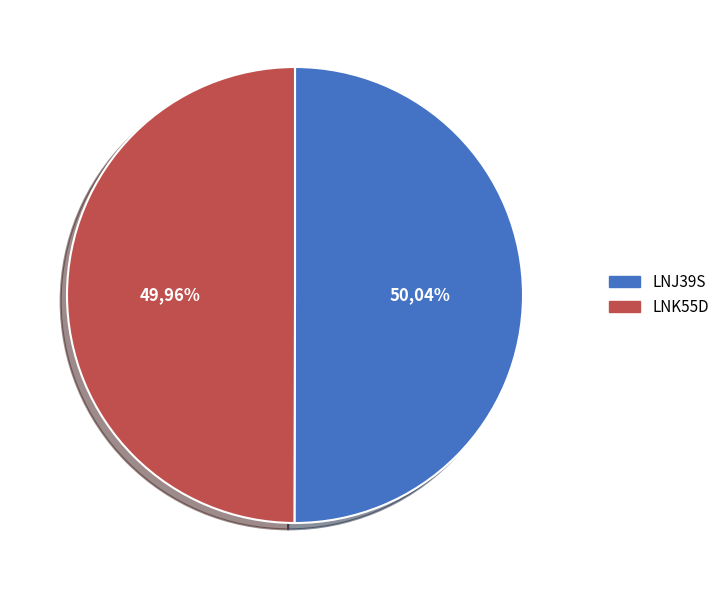

To the nearest percent, what is the combined percentage of LNJ39S and LNK55D?

100%